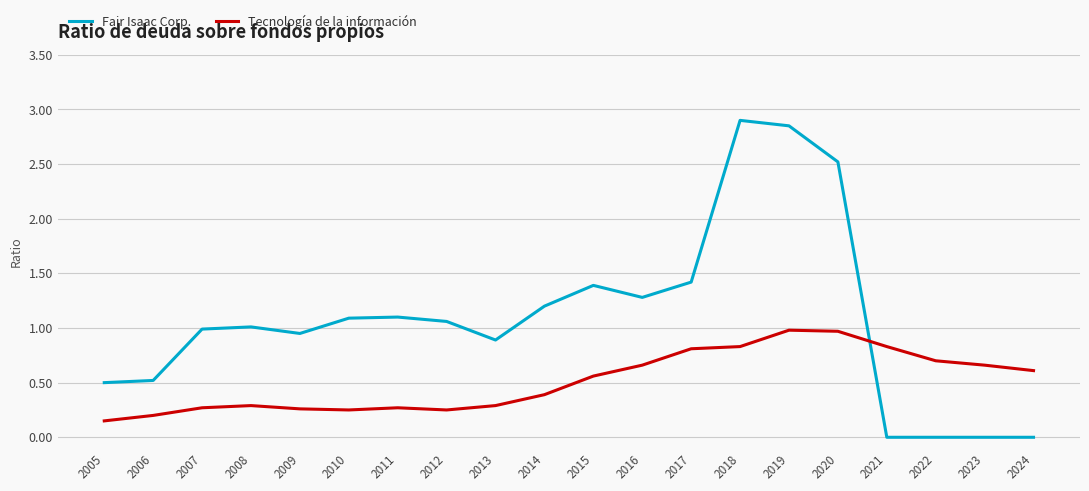

What are all the series names shown in the legend?

Fair Isaac Corp., Tecnología de la información